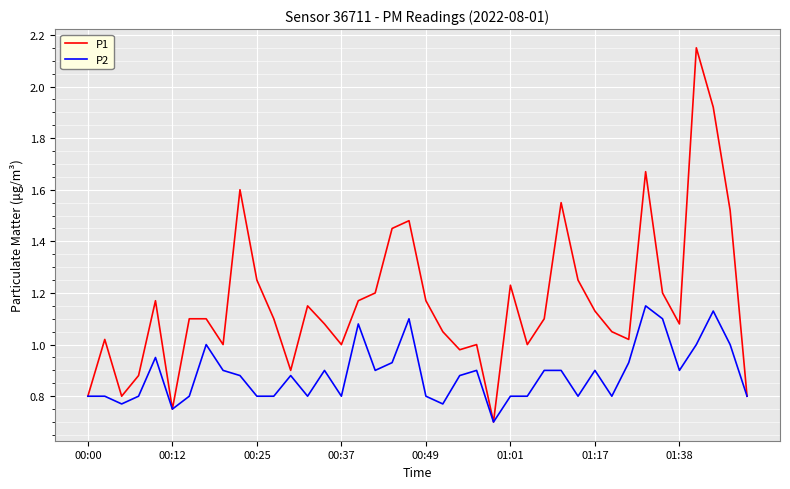

What is the minimum value shown in the chart?

0.7